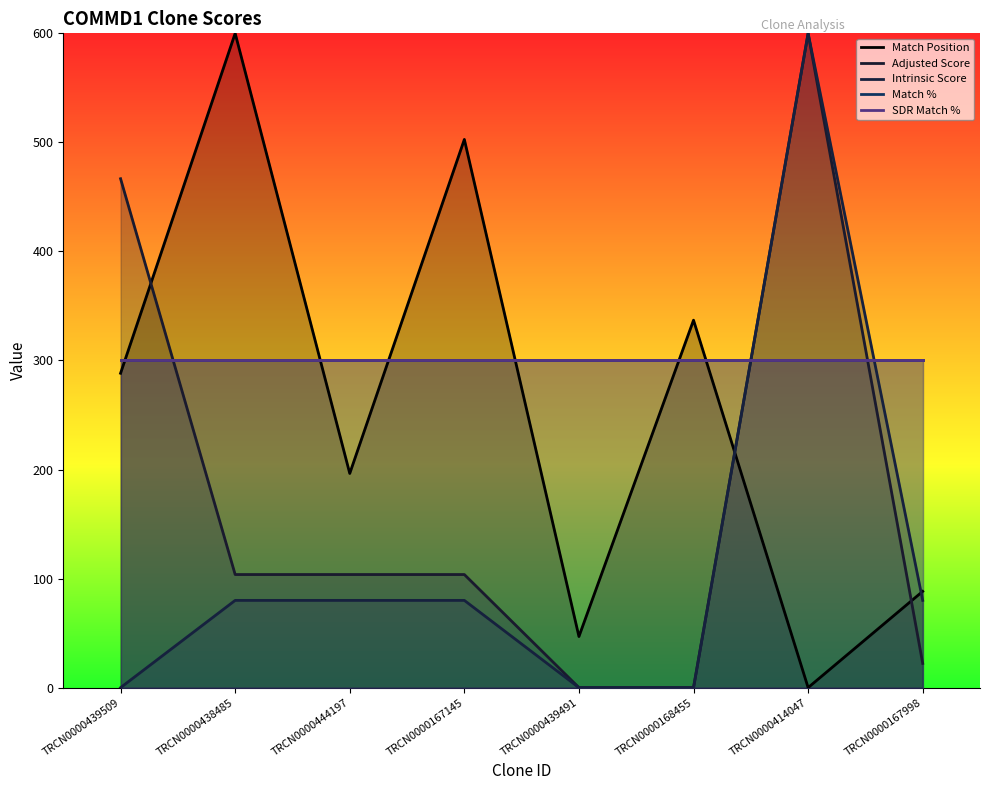

After their last crossing, which series has the higher values: Match % or Intrinsic Score?

Match %